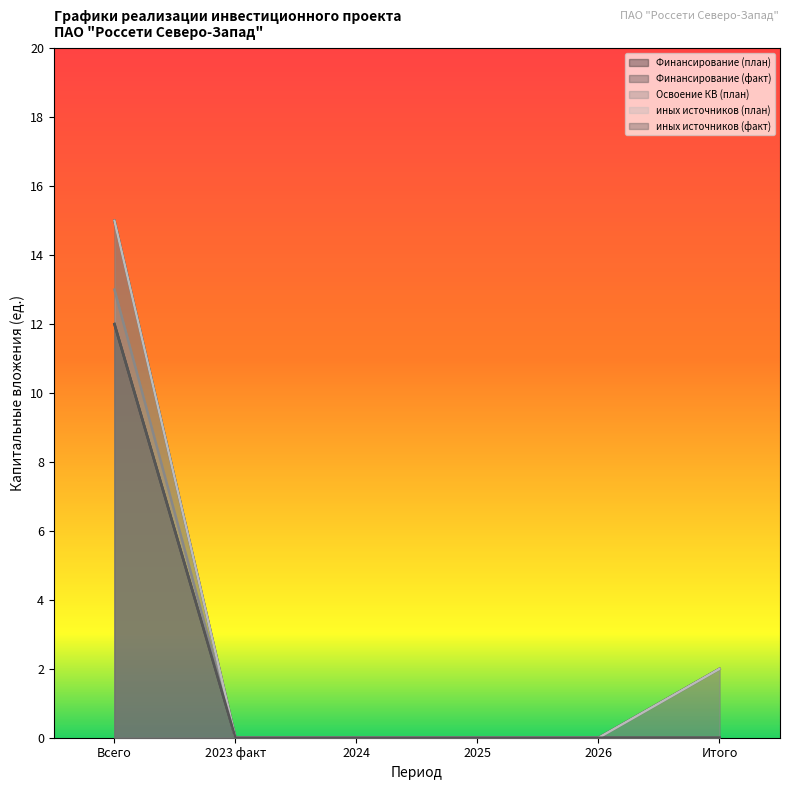

Reading right to left, transcribe all the data shown in this chart.

Финансирование (план): Итого=2	2026=0	2025=0	2024=0	2023 факт=0	Всего=15
Финансирование (факт): Итого=0	2026=0	2025=0	2024=0	2023 факт=0	Всего=12
Освоение КВ (план): Итого=0	2026=0	2025=0	2024=0	2023 факт=0	Всего=13
иных источников (план): Итого=2	2026=0	2025=0	2024=0	2023 факт=0	Всего=15
иных источников (факт): Итого=0	2026=0	2025=0	2024=0	2023 факт=0	Всего=12